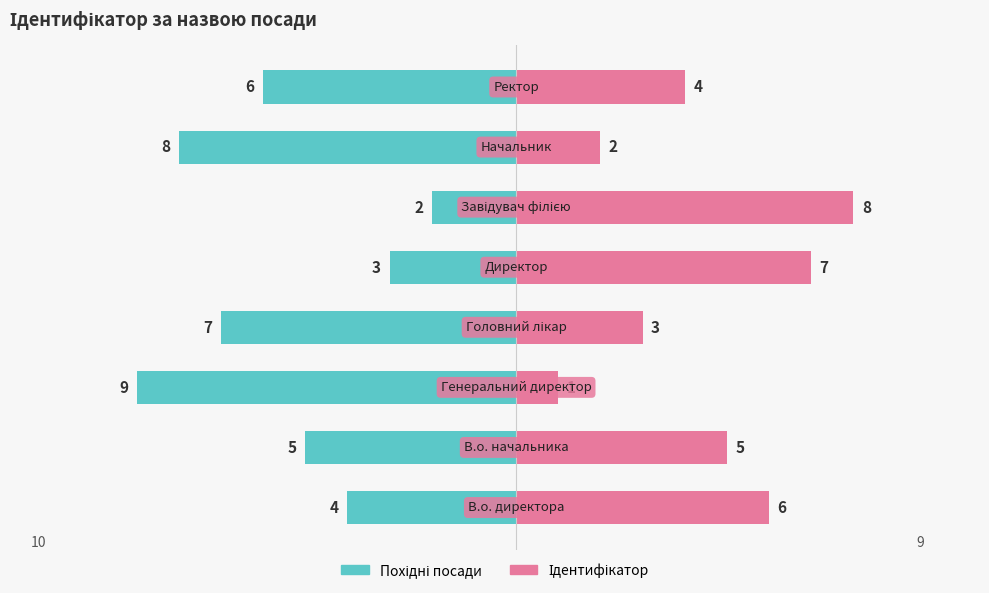

Reading right to left, transcribe all the data shown in this chart.

В.о./Начальник: 7=-6	6=-8	5=-2	4=-3	3=-7	2=-9	1=-5	0=-4
Ідентифікатор: 7=4	6=2	5=8	4=7	3=3	2=1	1=5	0=6